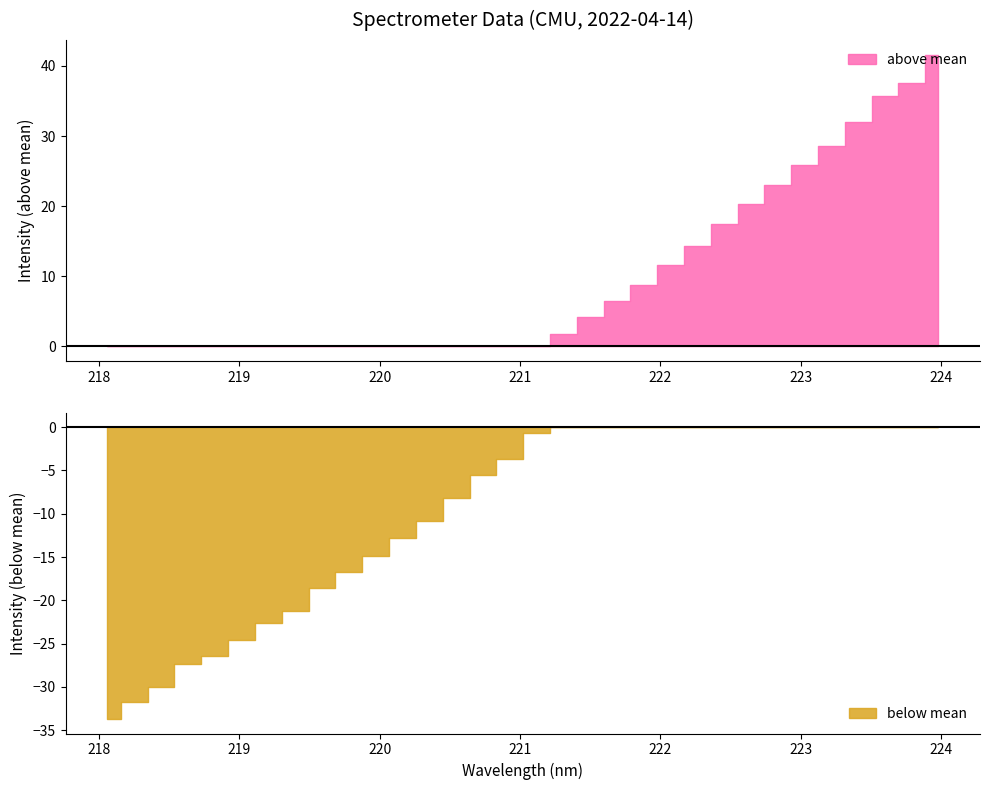

Does the chart display data point markers on the line(s)?

No